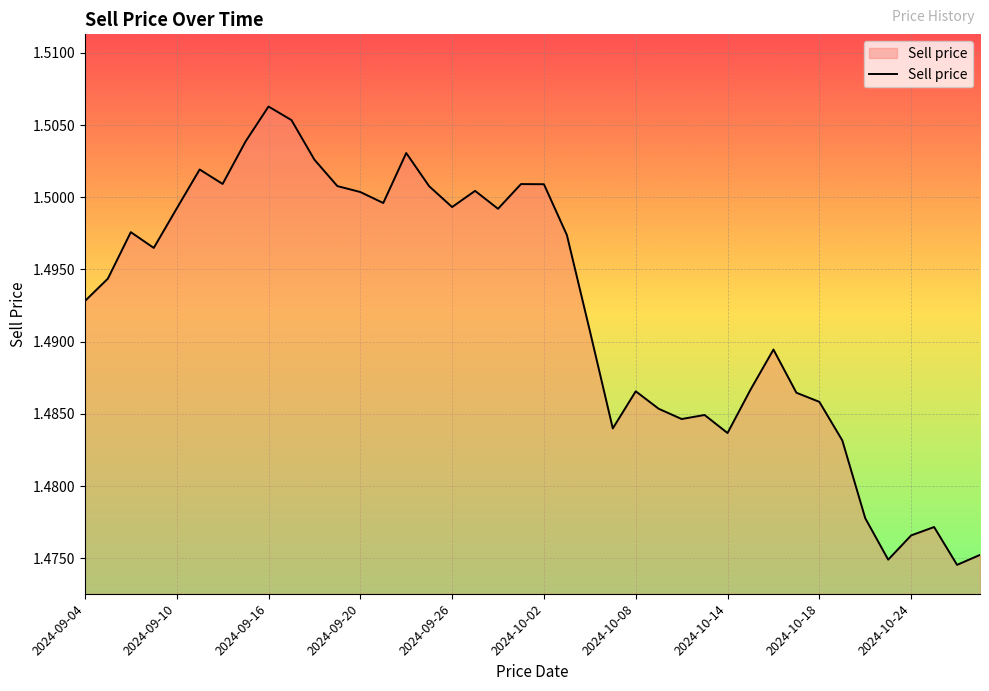

Which label corresponds to the largest value in the chart?

2024-09-16